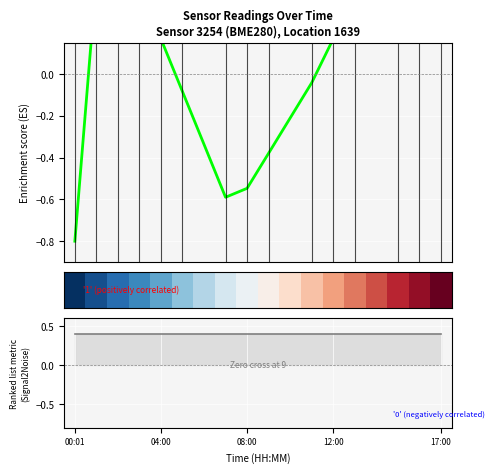

What is the spread (max minus min) of values at 10?

0.8